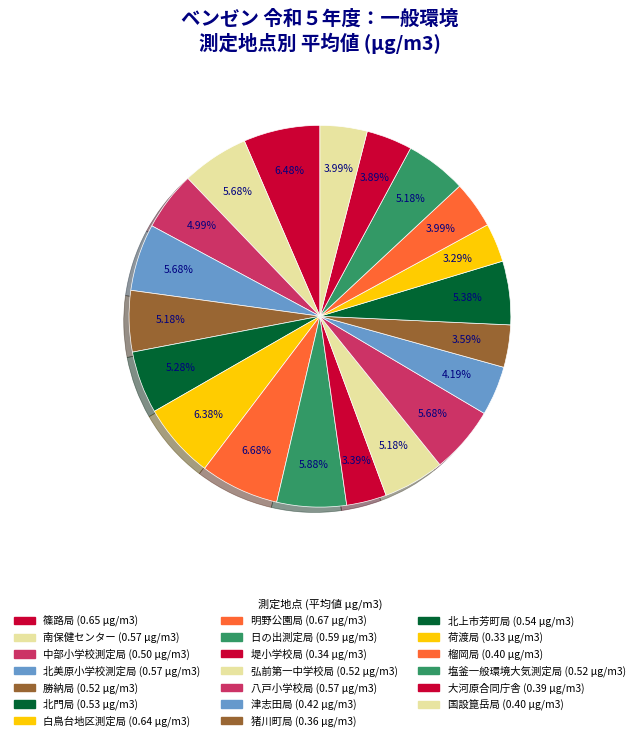

What percentage is the 津志田局 slice, to the nearest percent?

4%